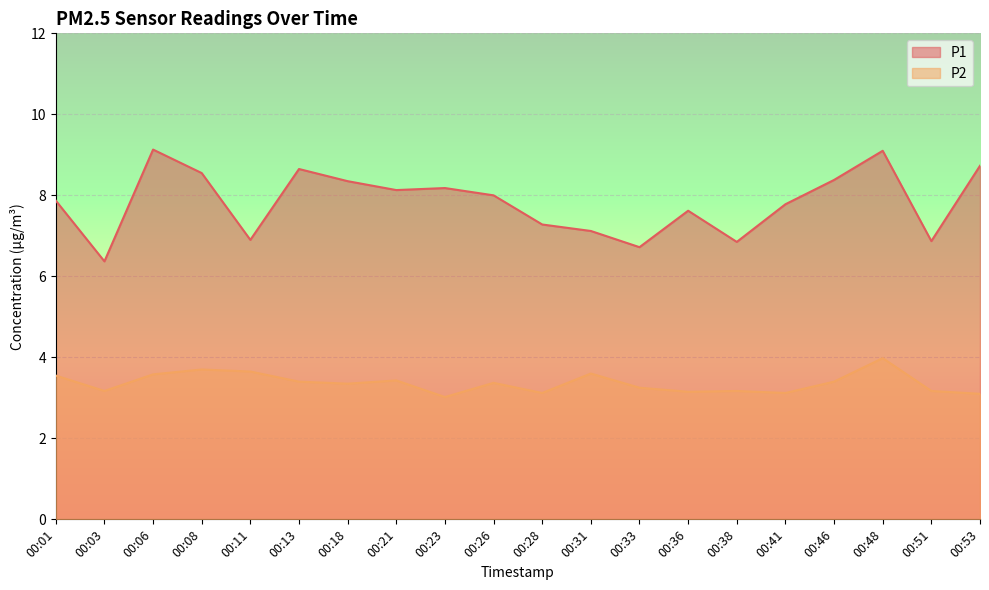

How many distinct data groups are displayed?

2